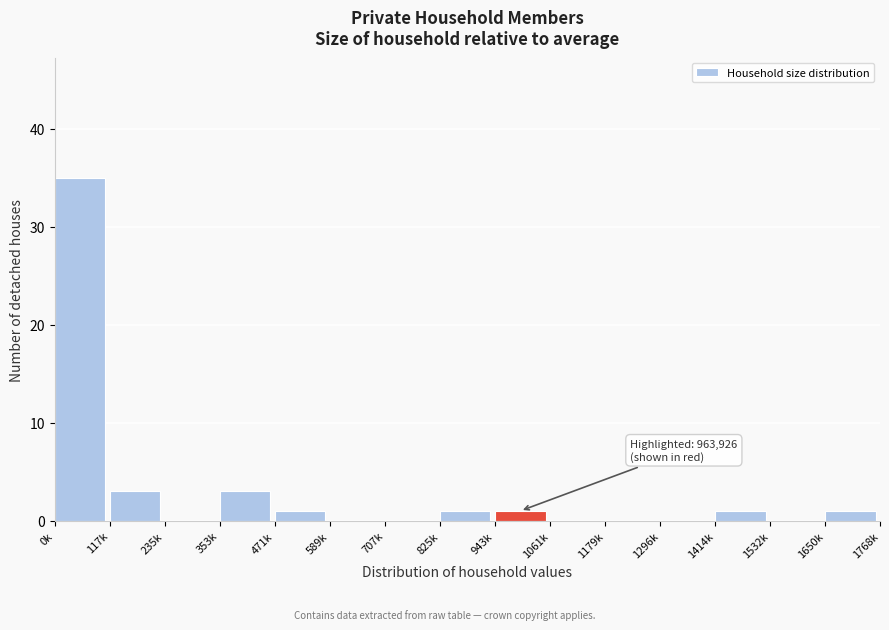

Reading left to right, extract all data points from this chart.

0k=35	117k=3	235k=0	353k=3	471k=1	589k=0	707k=0	825k=1	943k=1	1061k=0	1179k=0	1296k=0	1414k=1	1532k=0	1650k=1